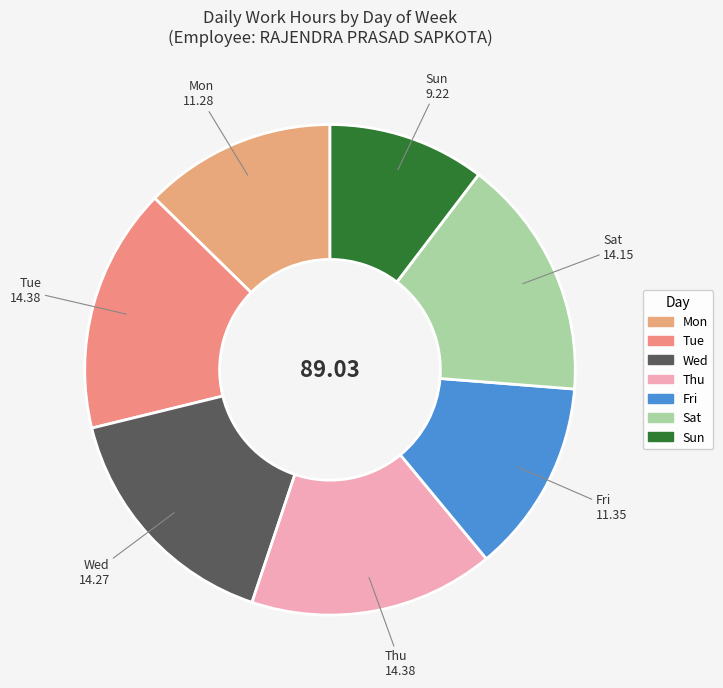

What is the ratio of the value at Thu to the value at Sun?

1.6